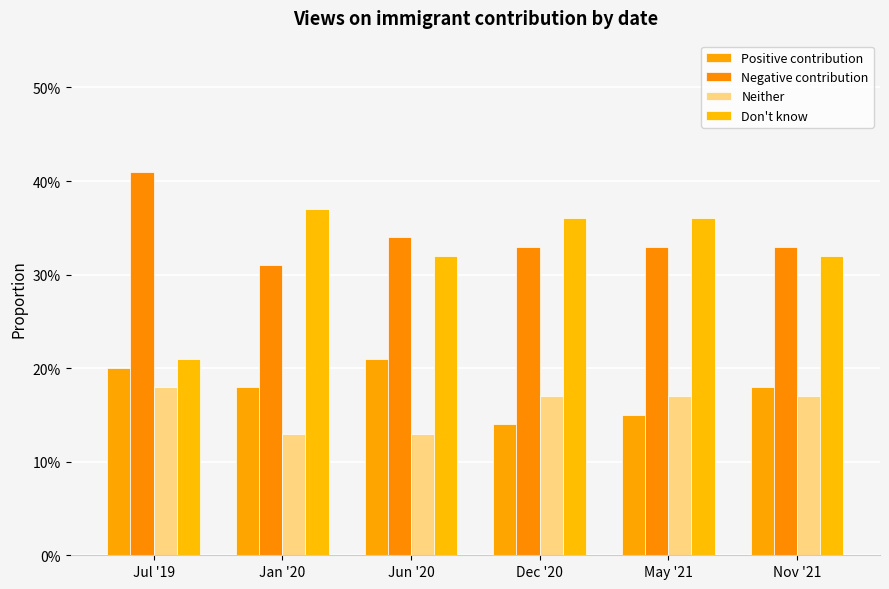

Reading left to right, list all the values displayed in this chart.

Positive contribution: Jul '19=20.0	Jan '20=18.0	Jun '20=21.0	Dec '20=14.0	May '21=15.0	Nov '21=18.0
Negative contribution: Jul '19=41.0	Jan '20=31.0	Jun '20=34.0	Dec '20=33.0	May '21=33.0	Nov '21=33.0
Neither: Jul '19=18.0	Jan '20=13.0	Jun '20=13.0	Dec '20=17.0	May '21=17.0	Nov '21=17.0
Don't know: Jul '19=21.0	Jan '20=37.0	Jun '20=32.0	Dec '20=36.0	May '21=36.0	Nov '21=32.0